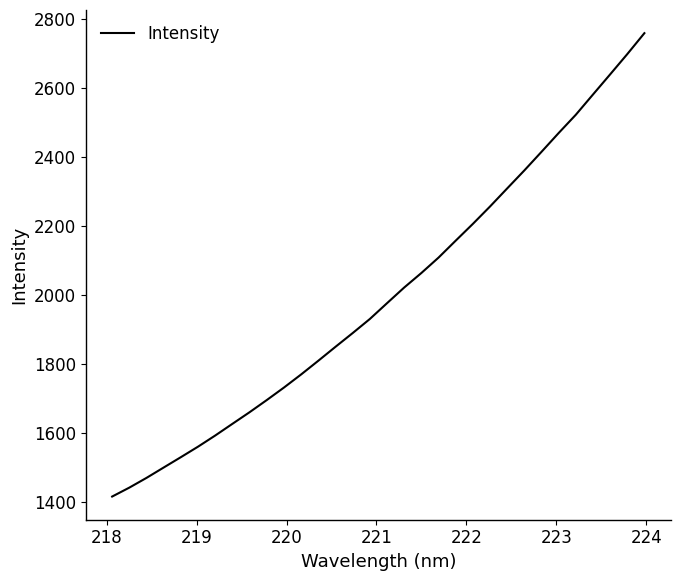

What is the difference between the maximum and minimum values?

1345.4